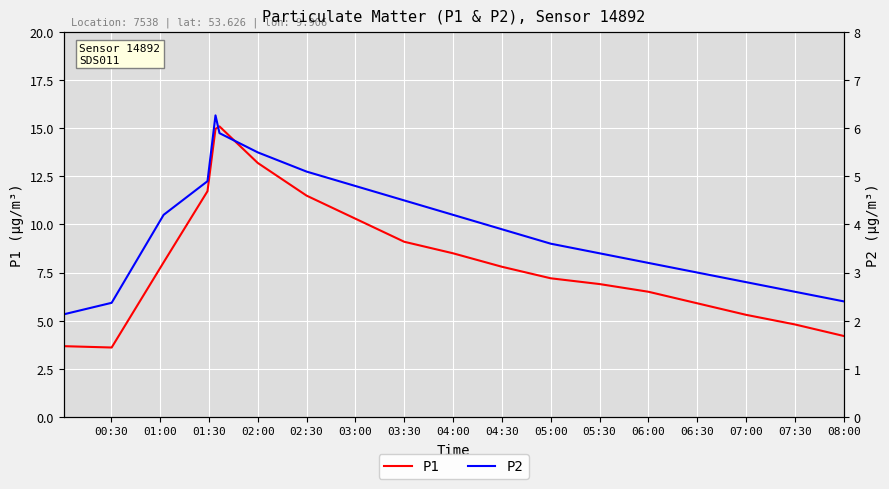

True or false: P2 and P1 intersect in this chart.

False